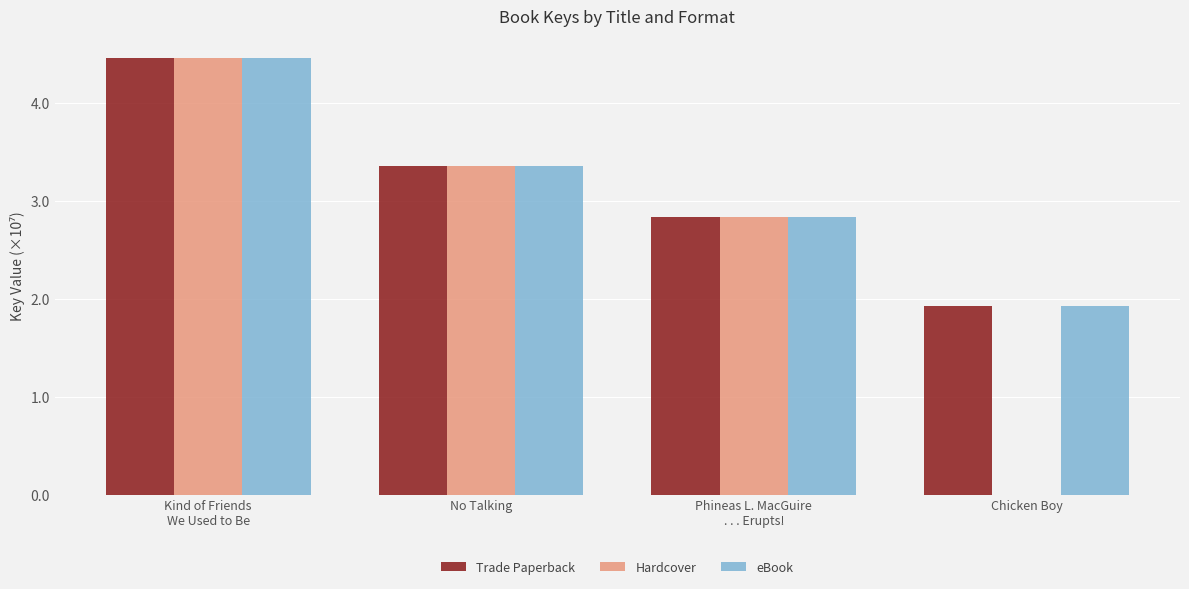

The eBook series shows 4.7 at Phineas L. MacGuire
. . . Erupts!. True or false?

False